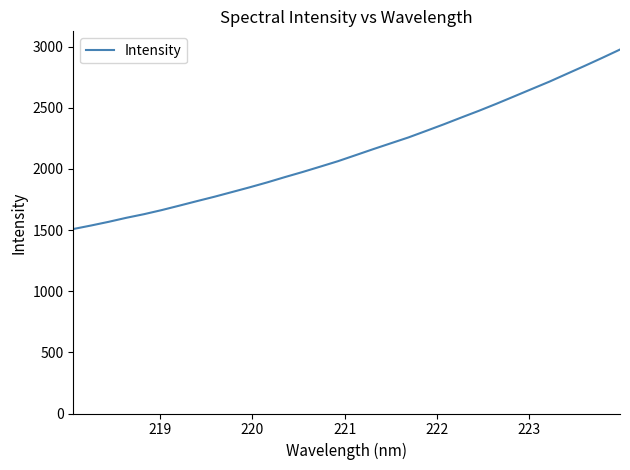

What is the difference between the second highest and second lowest values?

1371.6